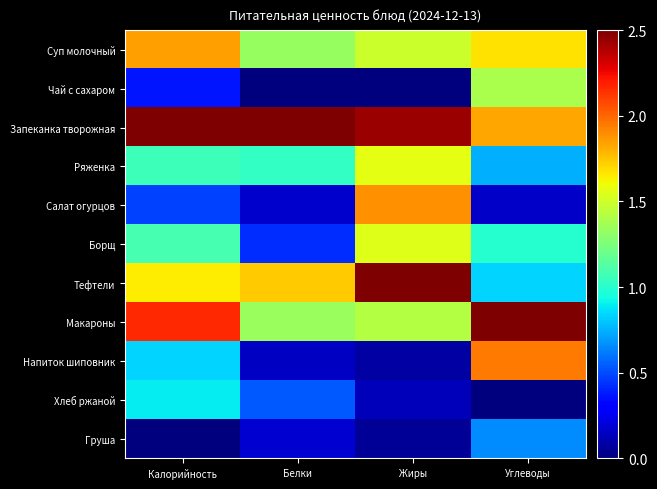

Reading left to right, transcribe all the data shown in this chart.

Суп молочный: Калорийность=1.9	Белки=1.3	Жиры=1.5	Углеводы=1.7
Чай с сахаром: Калорийность=0.4	Белки=0.0	Жиры=0.0	Углеводы=1.4
Запеканка творожная: Калорийность=2.5	Белки=2.5	Жиры=2.4	Углеводы=1.8
Ряженка: Калорийность=1.1	Белки=1.0	Жиры=1.6	Углеводы=0.7
Салат огурцов: Калорийность=0.5	Белки=0.2	Жиры=1.9	Углеводы=0.2
Борщ: Калорийность=1.1	Белки=0.4	Жиры=1.5	Углеводы=1.0
Тефтели: Калорийность=1.6	Белки=1.7	Жиры=2.5	Углеводы=0.8
Макароны: Калорийность=2.2	Белки=1.3	Жиры=1.4	Углеводы=2.5
Напиток шиповник: Калорийность=0.8	Белки=0.2	Жиры=0.1	Углеводы=1.9
Хлеб ржаной: Калорийность=0.9	Белки=0.5	Жиры=0.1	Углеводы=0.0
Груша: Калорийность=0.0	Белки=0.2	Жиры=0.1	Углеводы=0.7